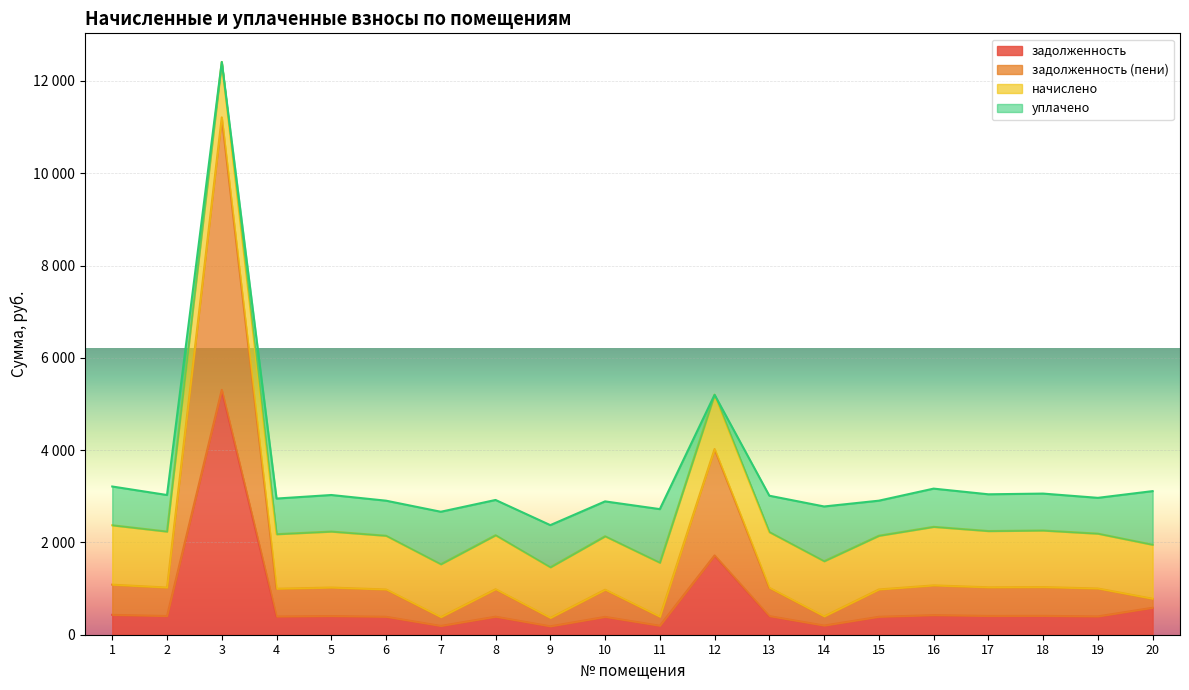

True or false: задолженность (пени) and задолженность intersect in this chart.

False